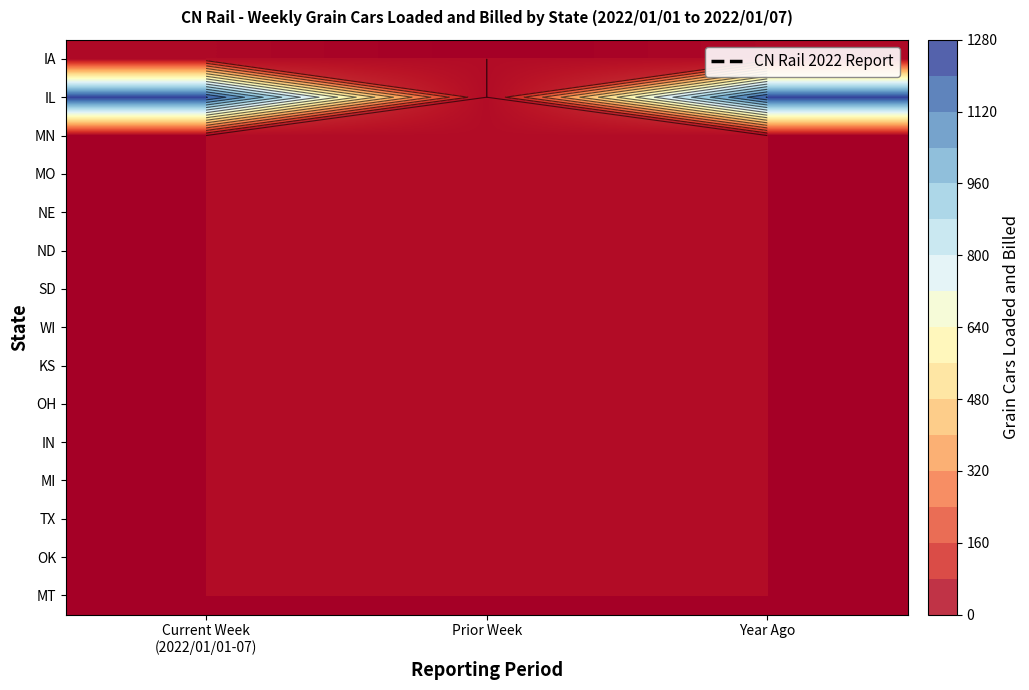

At which category is the sum across all series the highest?

Current Week
(2022/01/01-07)